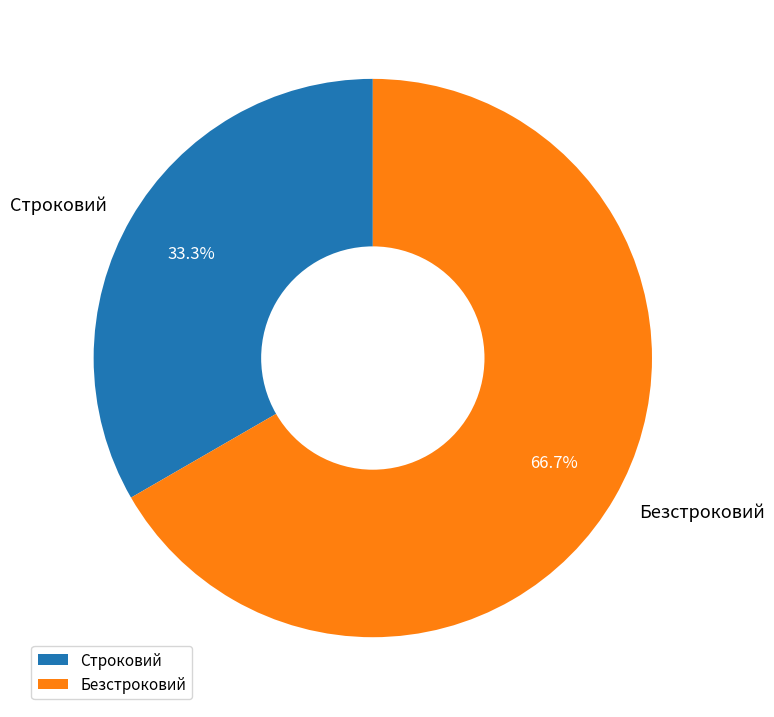

To the nearest percent, what is the combined percentage of Безстроковий and Строковий?

100%